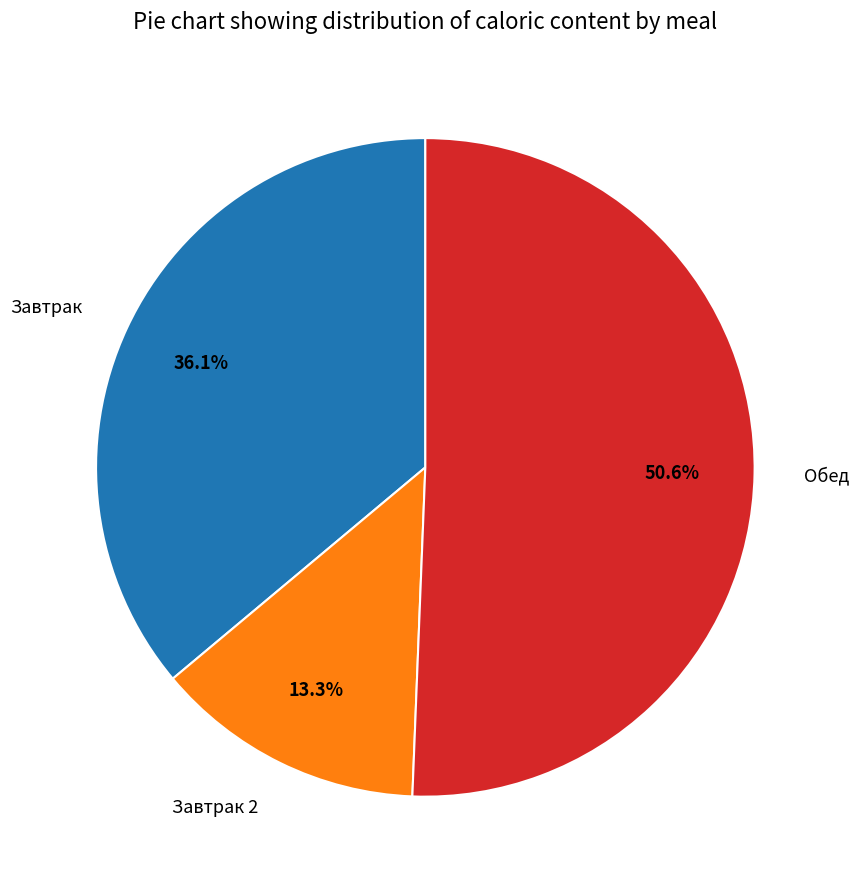

Which category accounts for the majority?

Обед